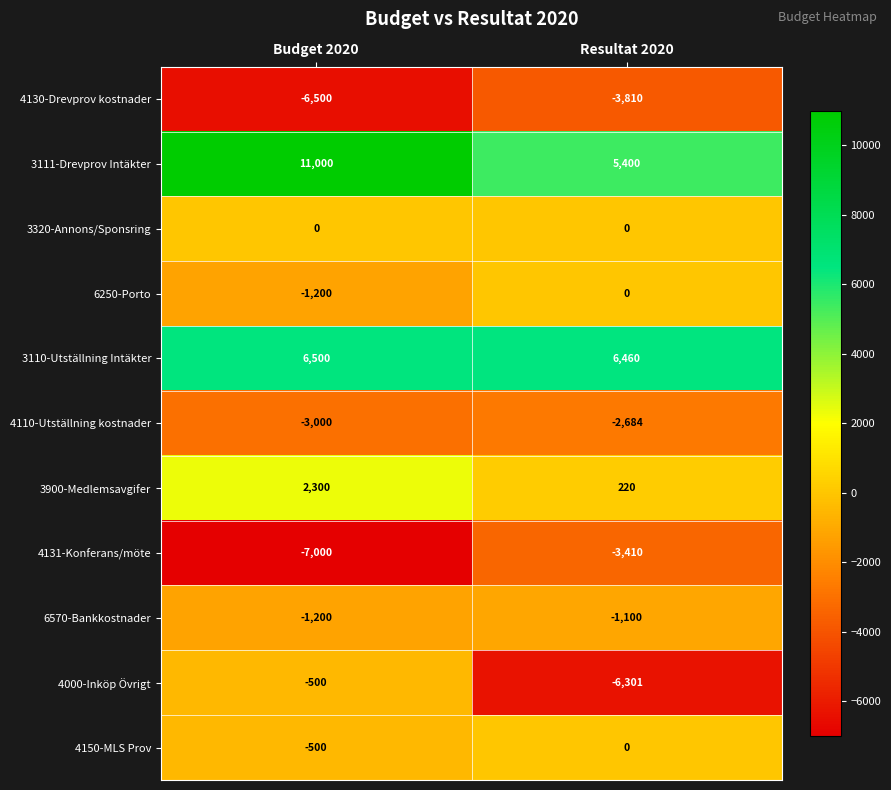

What is the spread (max minus min) of values at Budget 2020?

18000